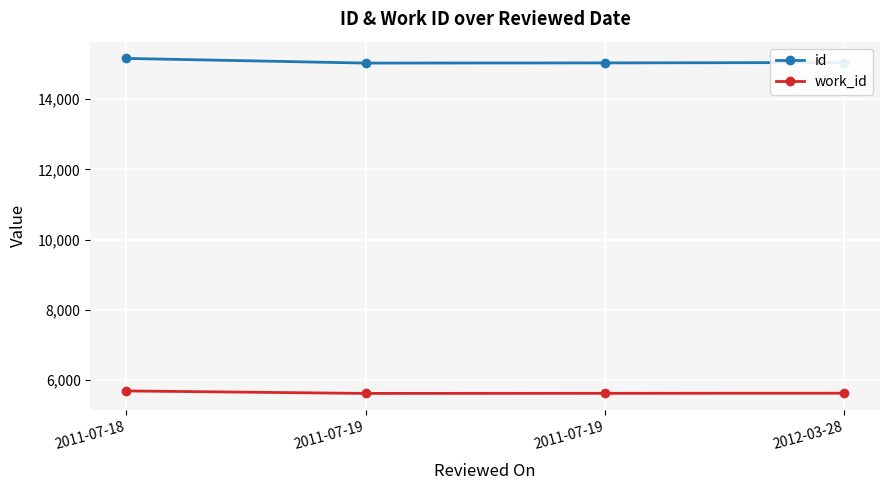

Is the value of id at 2011-07-19 greater than the value of work_id at 2011-07-18?

Yes